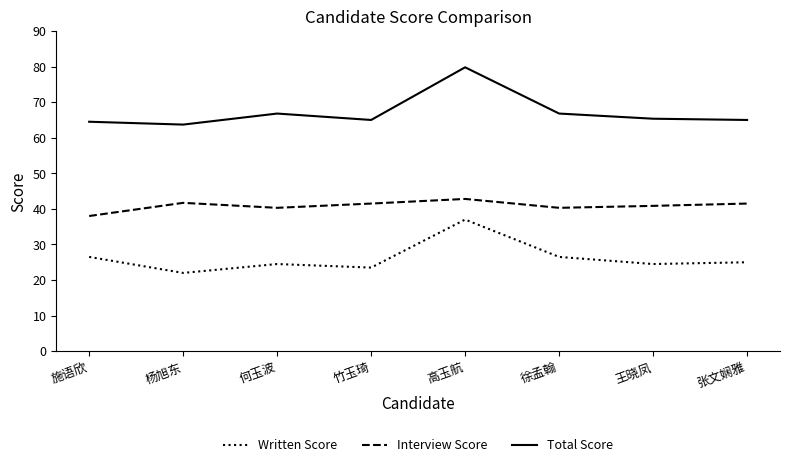

Is the value of Total Score at 施语欣 greater than the value of Written Score at 杨旭东?

Yes